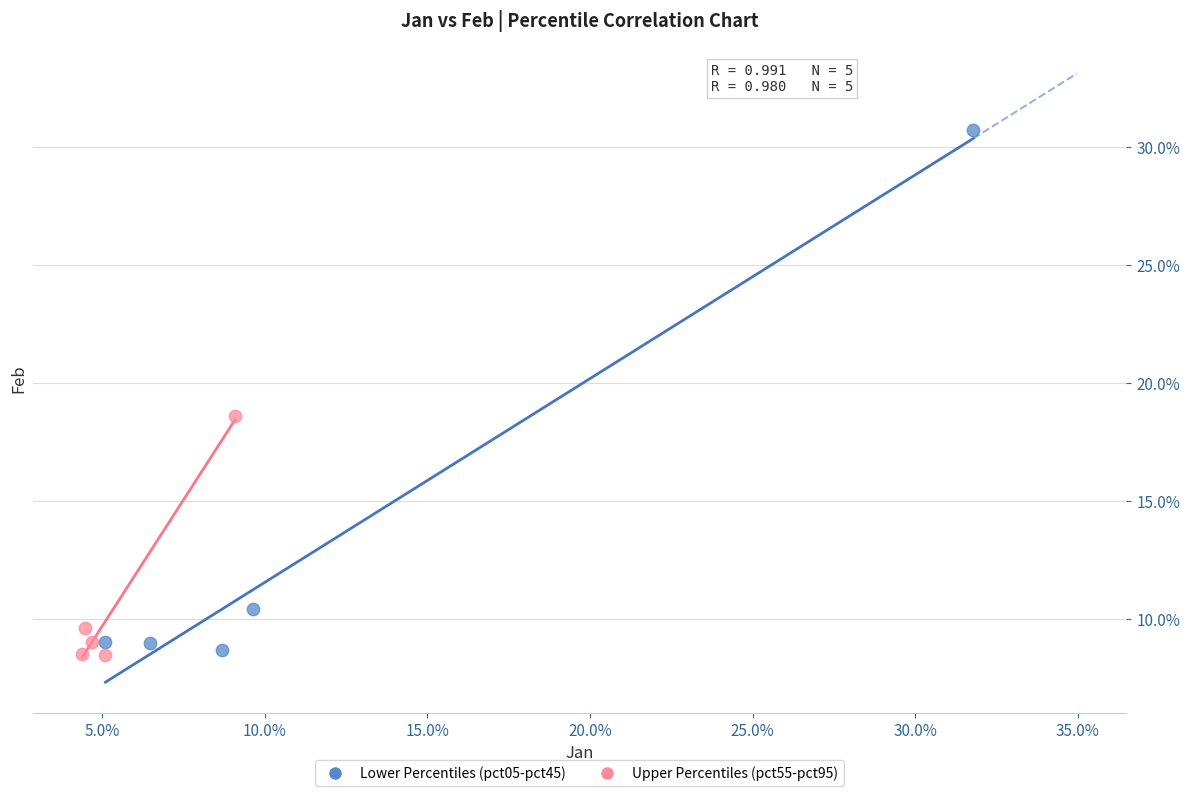

What are all the series names shown in the legend?

Lower Percentiles (pct05-pct45), Upper Percentiles (pct55-pct95)